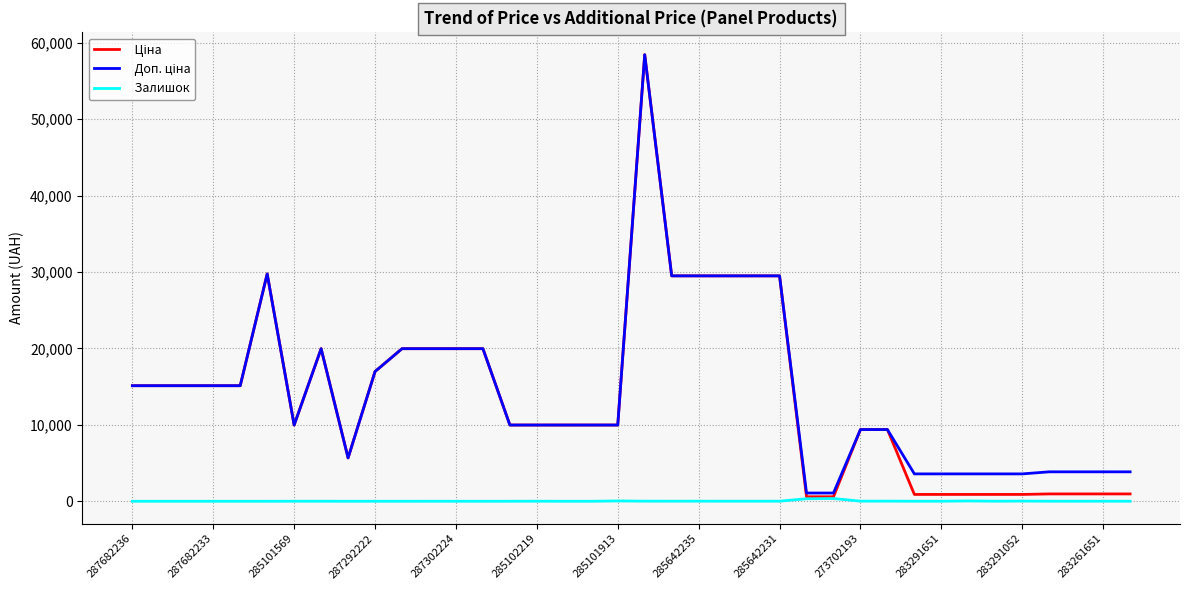

What is the greatest value displayed?

58426.5